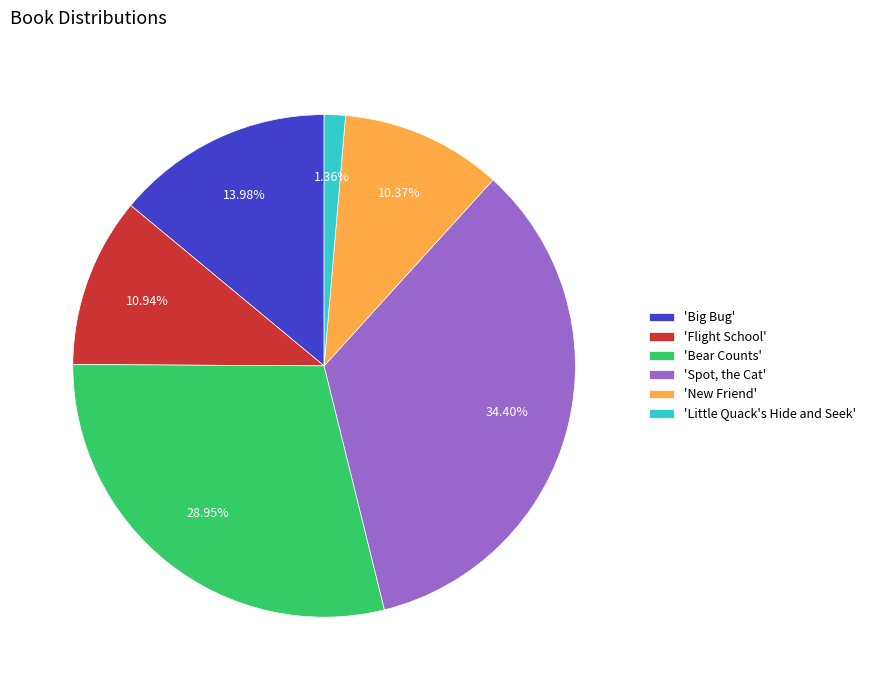

Between 'Spot, the Cat' and 'Big Bug', which is larger?

'Spot, the Cat'